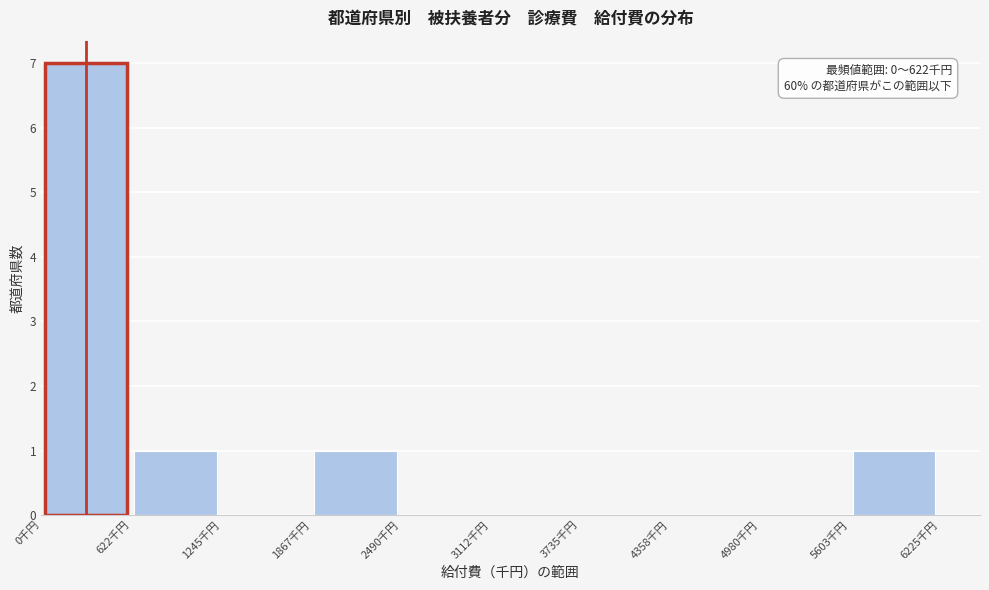

Which range on the x-axis has the tallest bar?

0 to 600